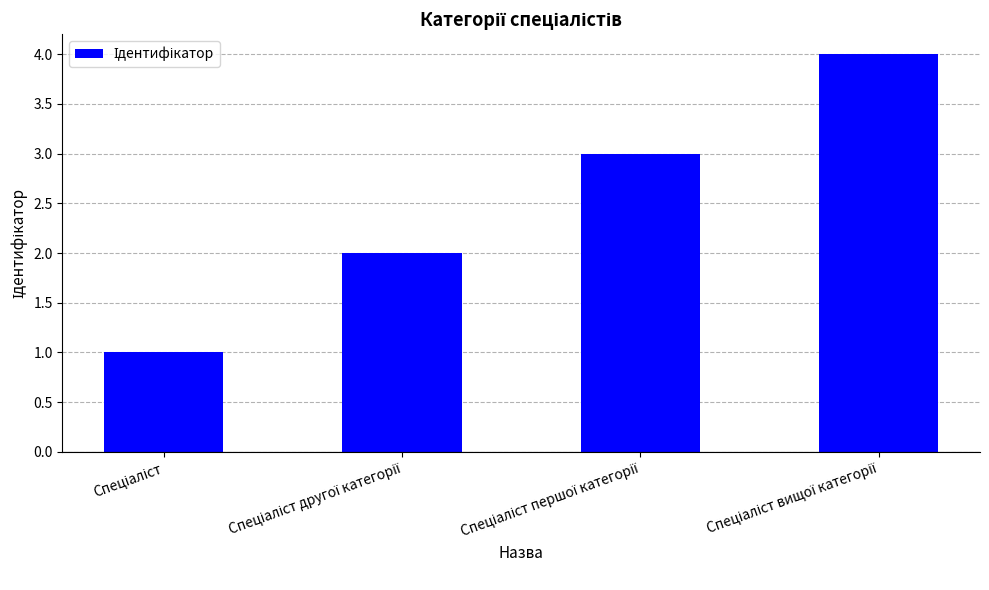

What is the difference between the maximum and minimum values?

3